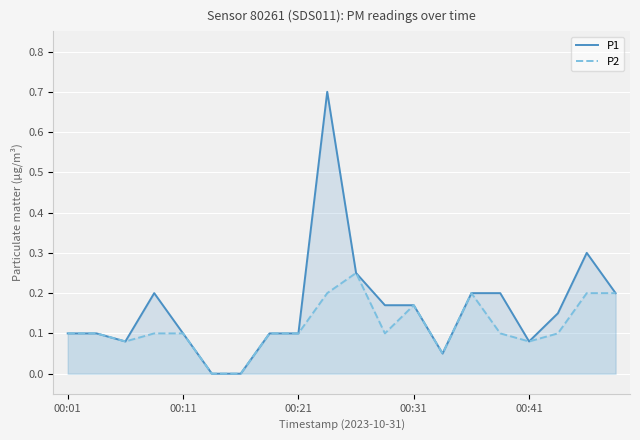

Rank the series by their average value, from lowest to highest.

P2, P1